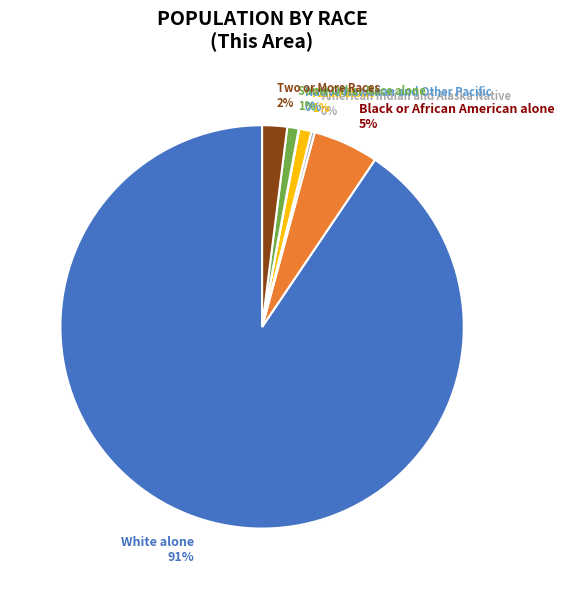

Is it true that Black or African American alone 5% is 1% of the pie?

False